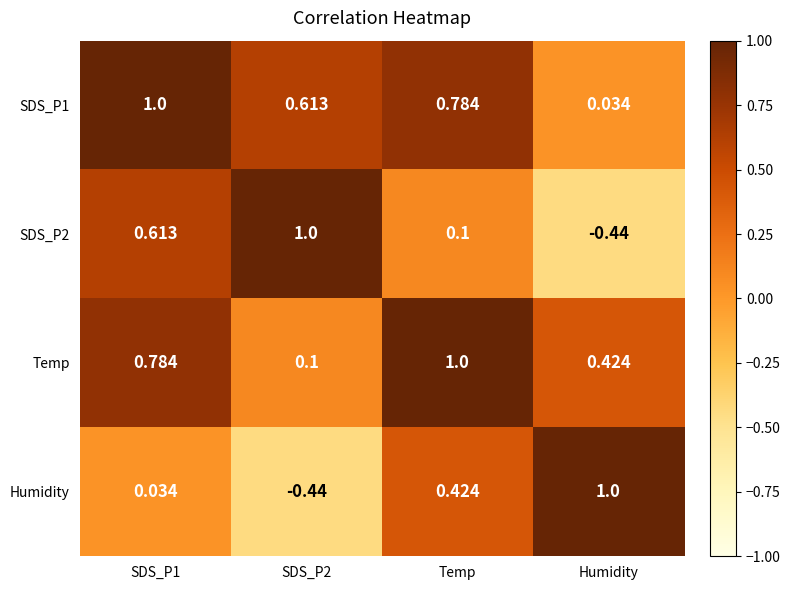

What is the spread (max minus min) of values at SDS_P1?

1.0